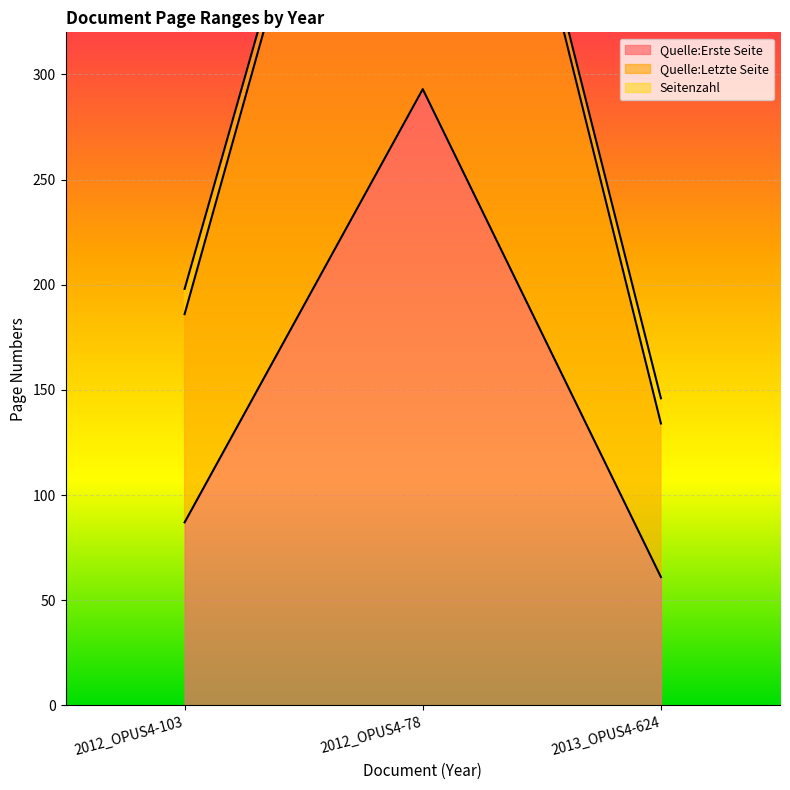

What is the difference between the Quelle:Erste Seite values at 2012_OPUS4-78 and 2013_OPUS4-624?

232